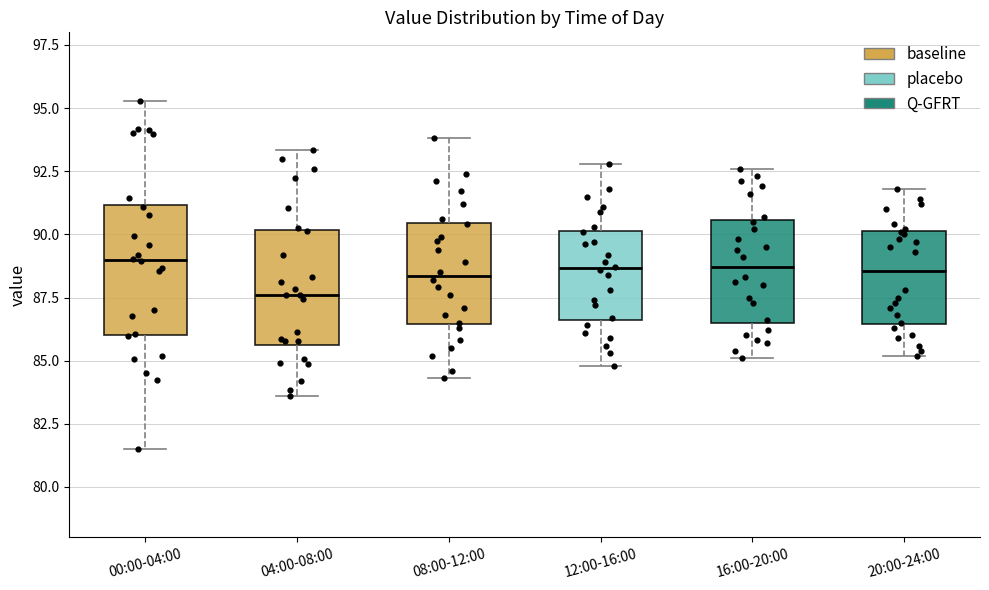

Where does the upper whisker of the box for 20:00-24:00 end on the y-axis? The values are not printed on the chart, so give them approximately, as read against the axis.

92.0